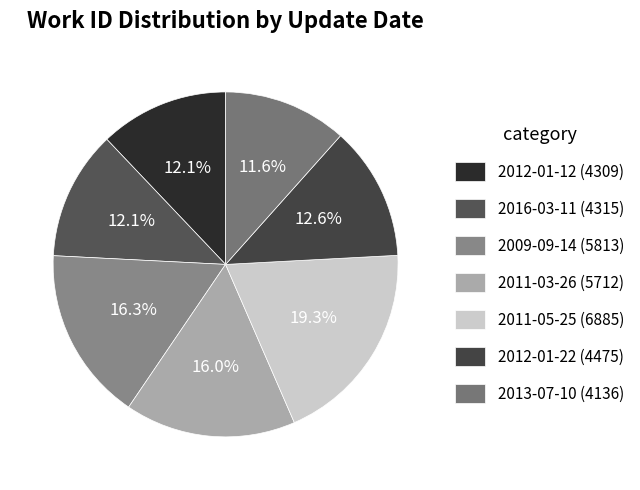

To the nearest percent, what percentage of the pie is 2016-03-11?

12%